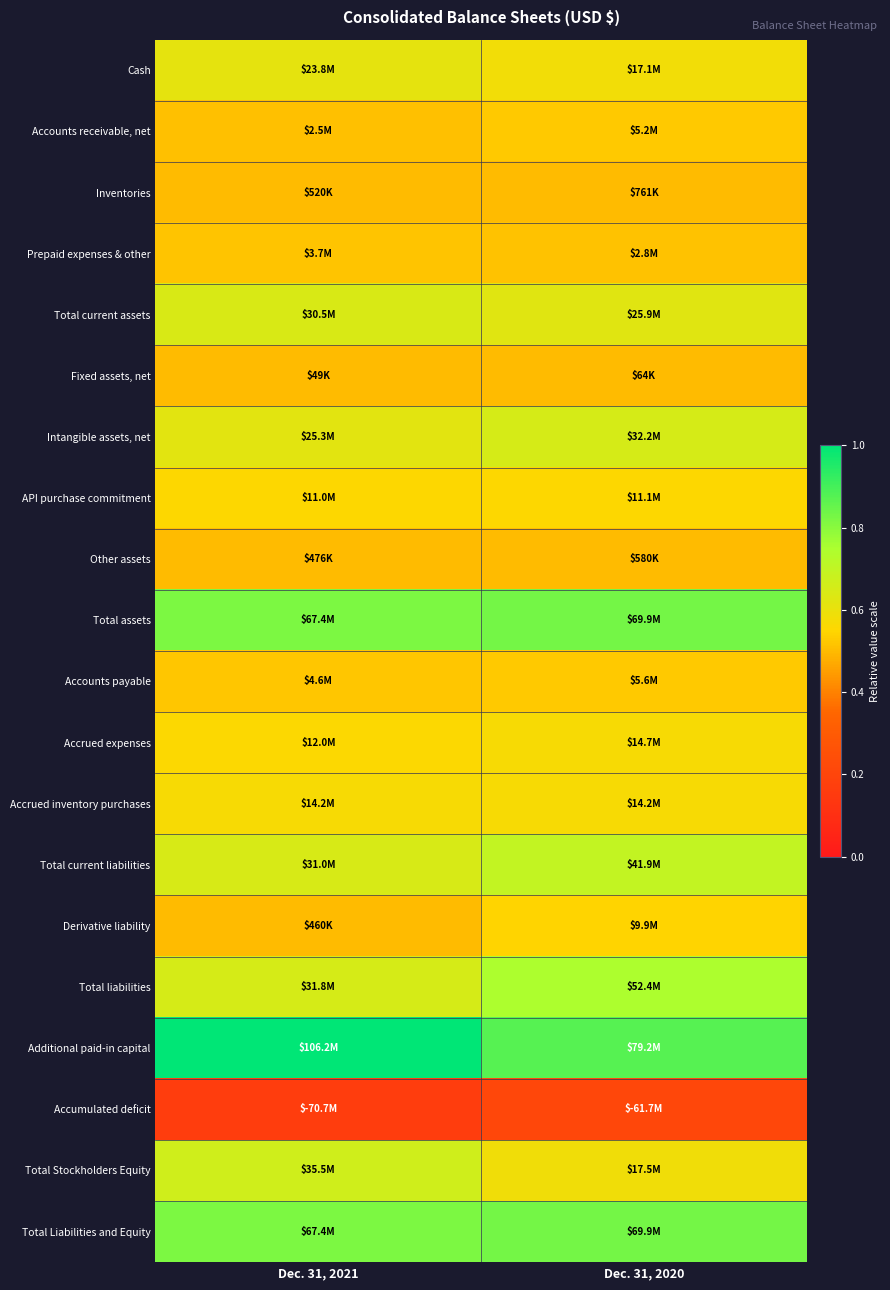

Which label corresponds to the smallest value in the chart?

Dec. 31, 2021